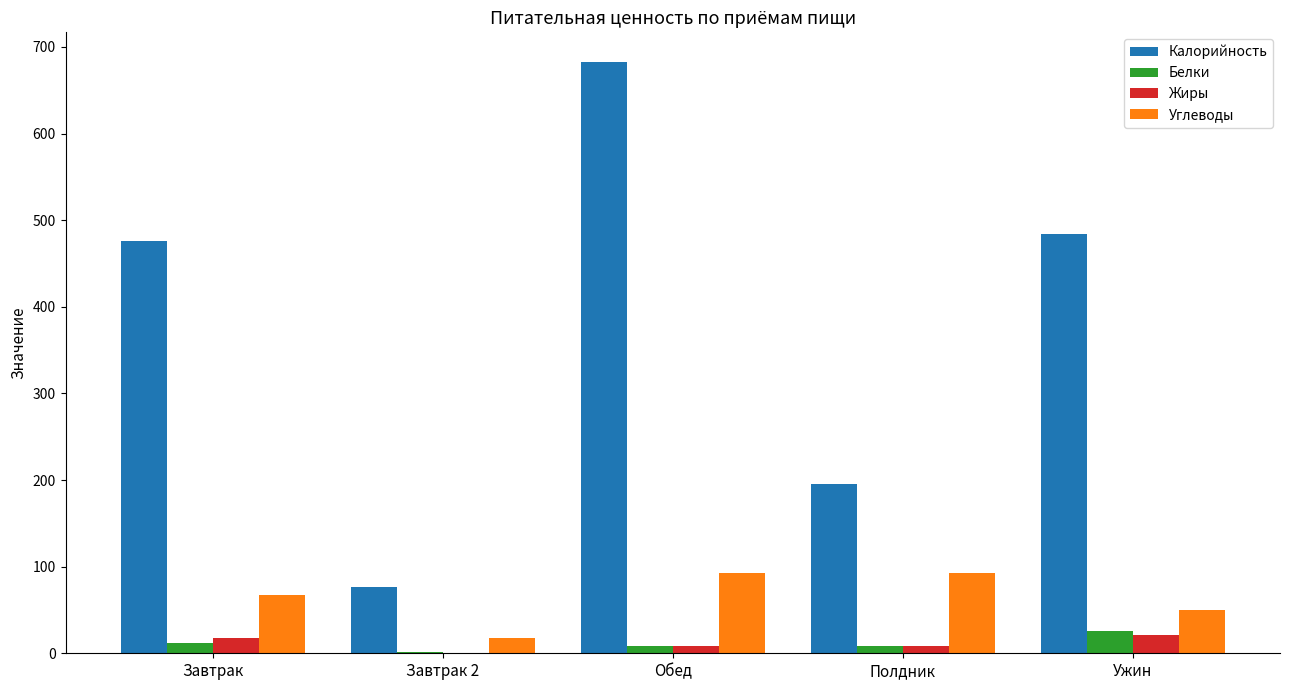

The Калорийность series shows 484.6 at Ужин. True or false?

True